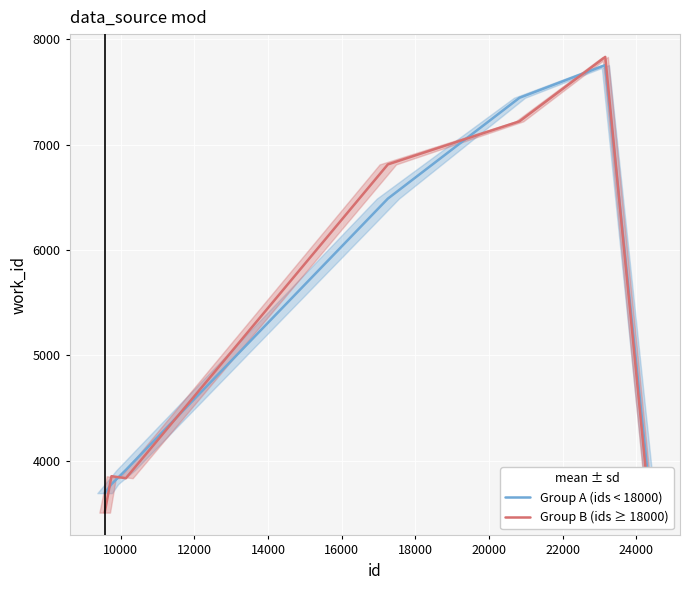

What is the value of the Group B (ids ≥ 18000) point at the 6th from the left?

7830.5